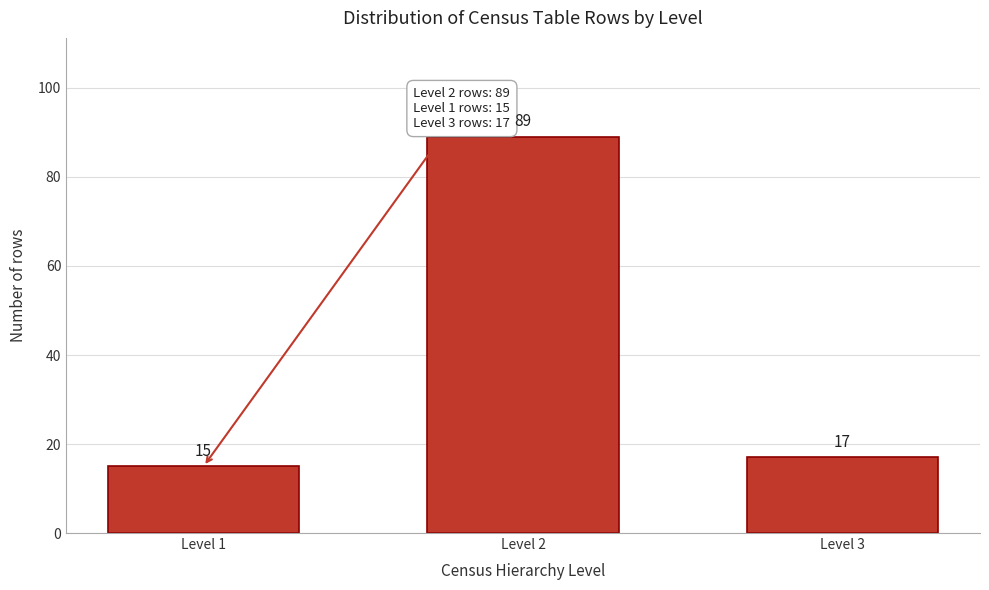

Reading left to right, transcribe all the data shown in this chart.

15	89	17